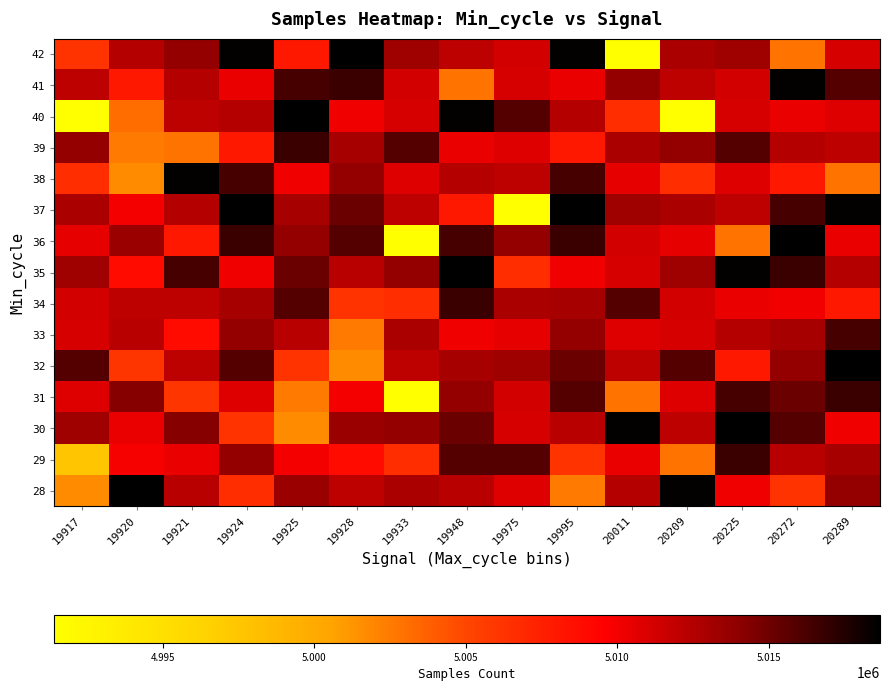

At 19975, list the series in order from smallest to largest.

37, 35, 33, 28, 39, 30, 41, 31, 42, 38, 34, 32, 36, 29, 40